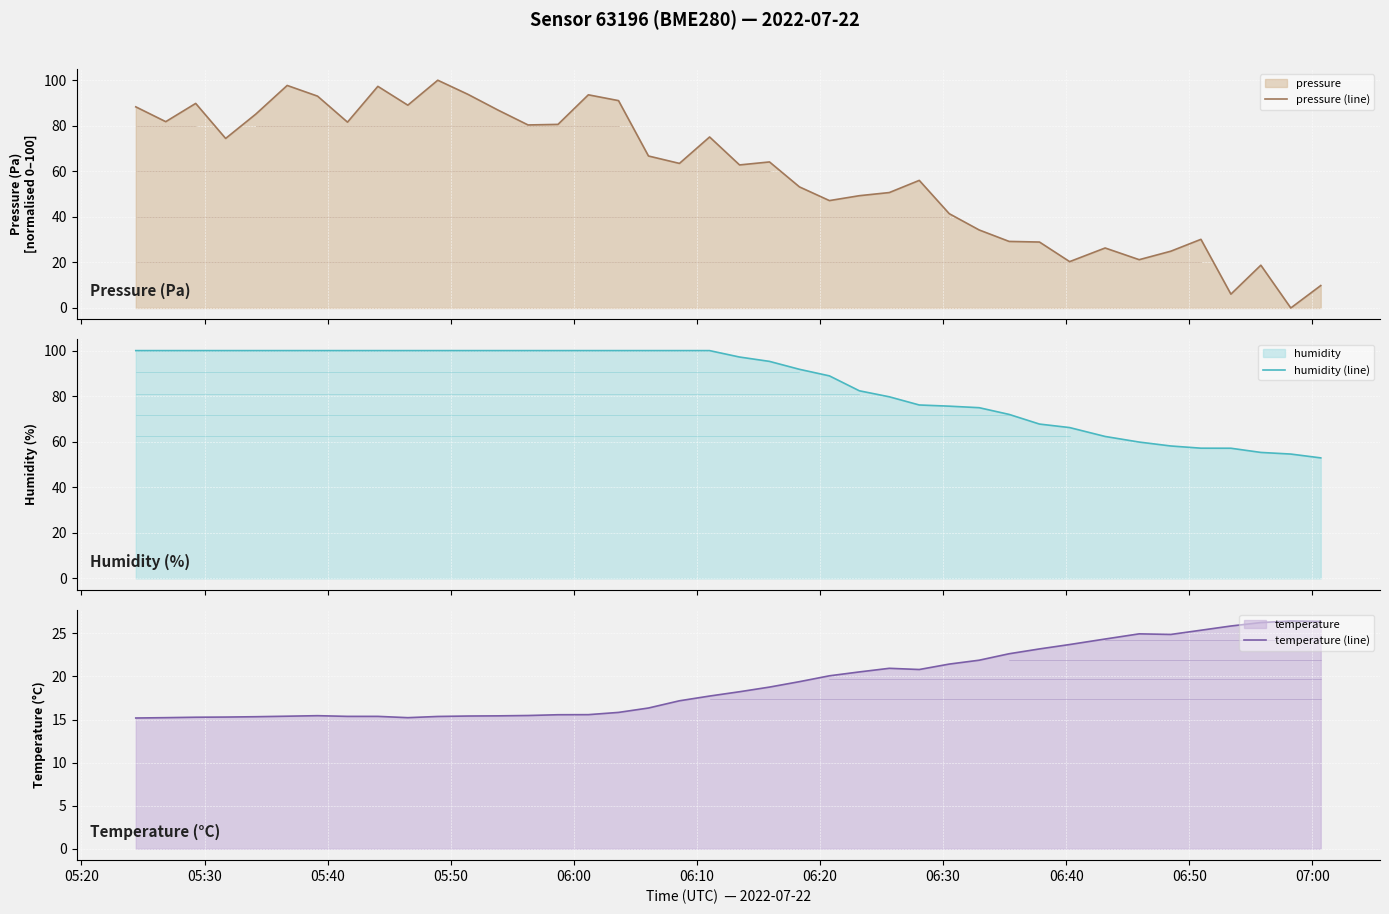

What is the minimum value for temperature (line)?

15.2